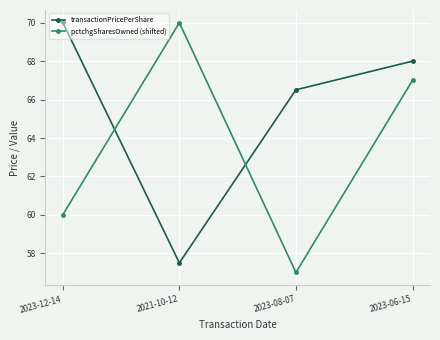

Where do pctchgSharesOwned (shifted) and transactionPricePerShare first cross each other?

2023-12-14 and 2021-10-12